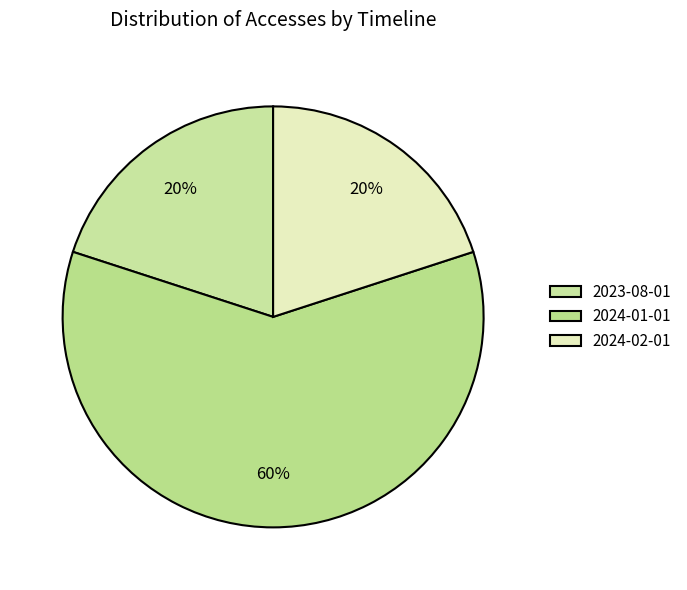

Do 2024-02-01 and 2024-01-01 together represent more than half of the pie?

Yes